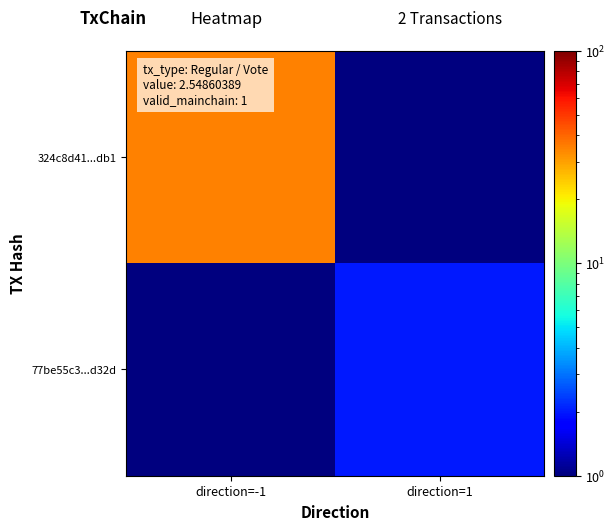

At which category is the sum across all series the highest?

direction=-1